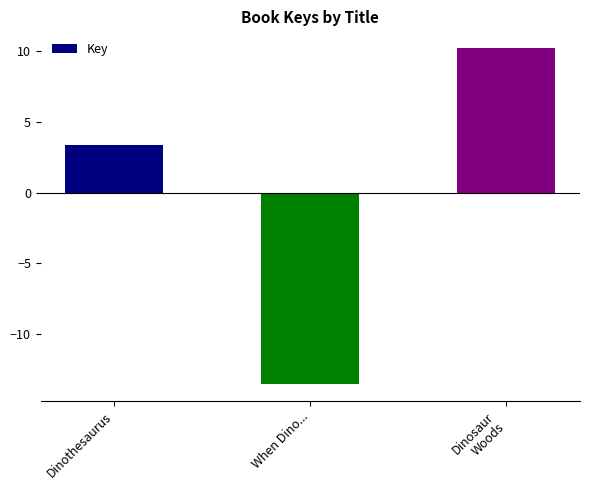

True or false: the data shows -13.6 at When Dino....

True